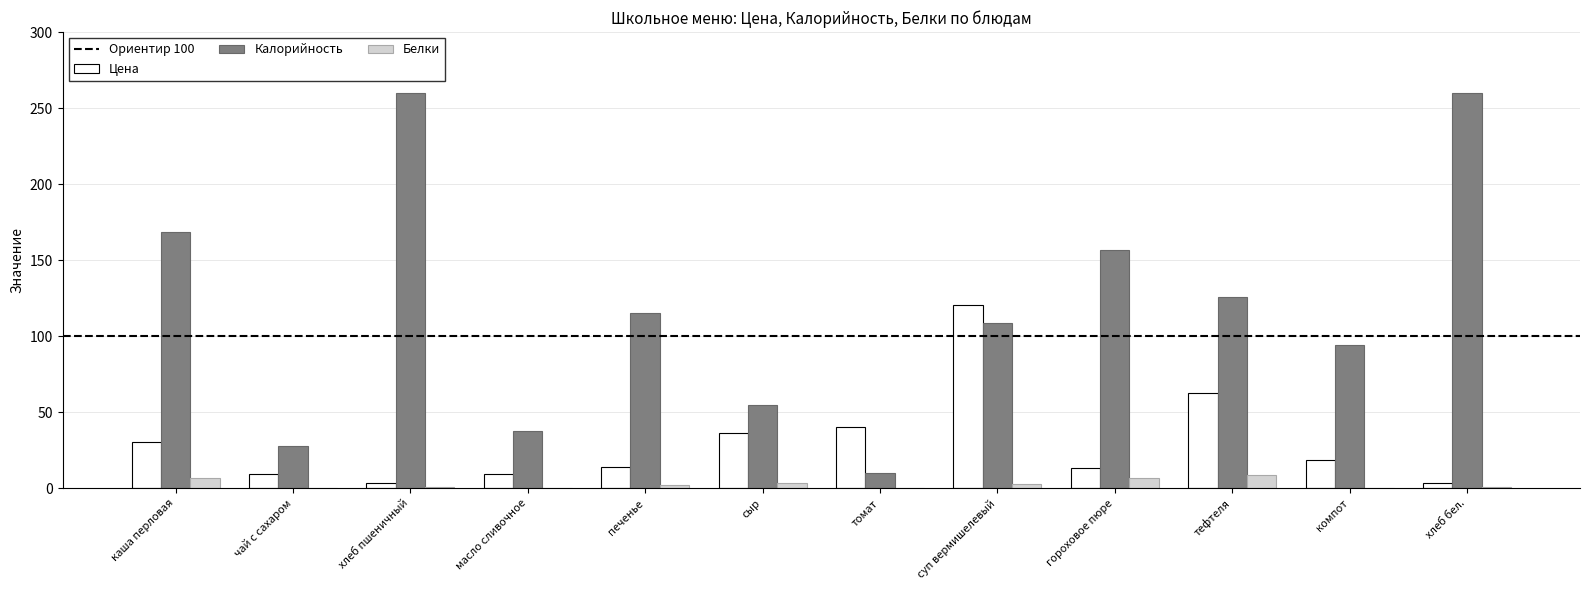

Which series has the largest total across all categories?

Калорийность